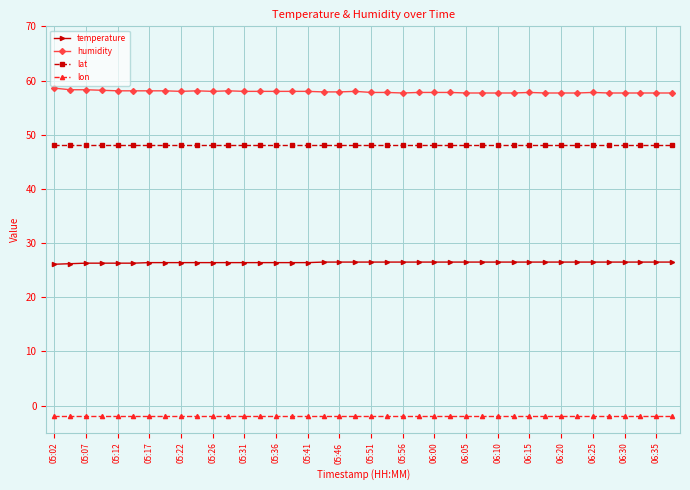

Which series has the largest total across all categories?

humidity